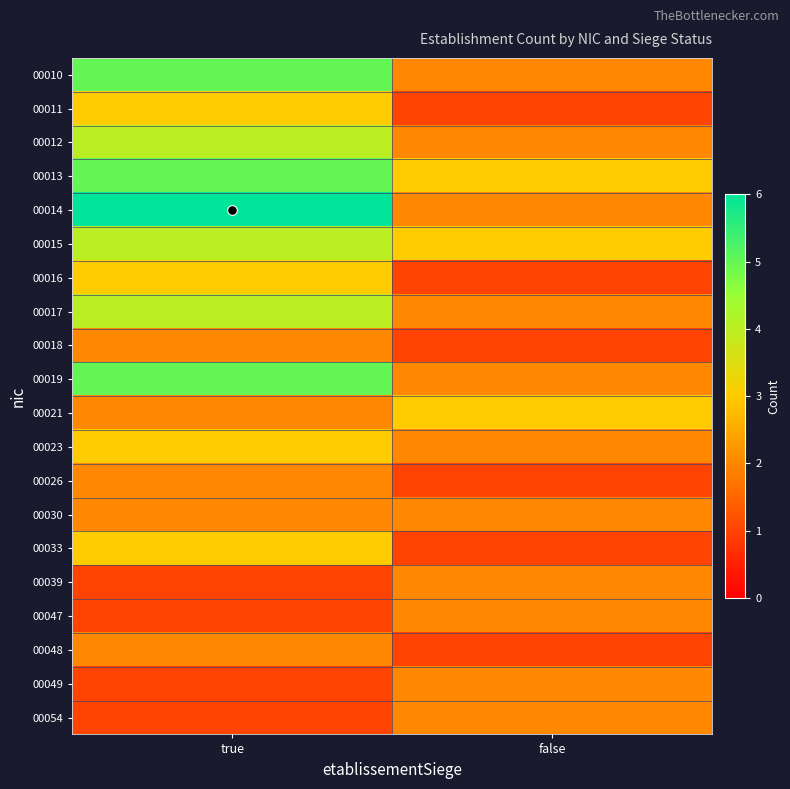

Which category has the lowest value across all series?

false